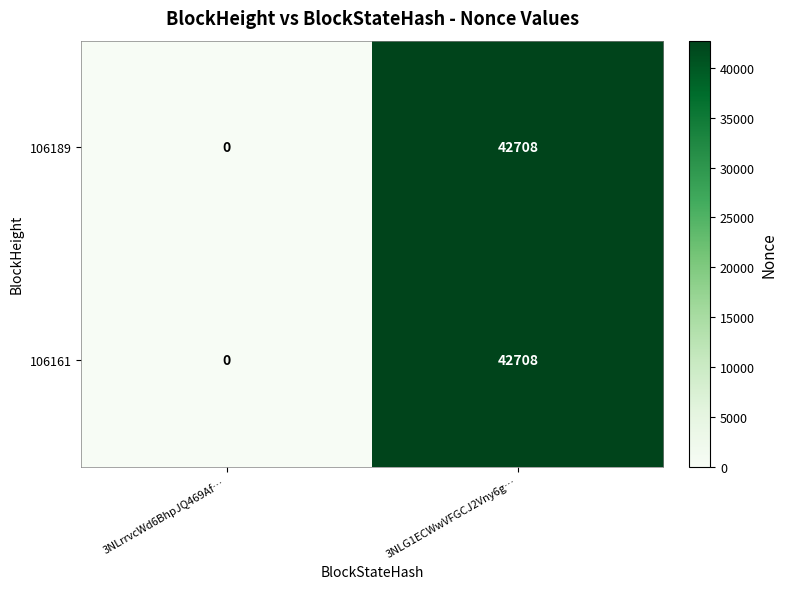

Where is 106161 nearest to the value 21354?

3NLrrvcWd6BhpJQ469Af…